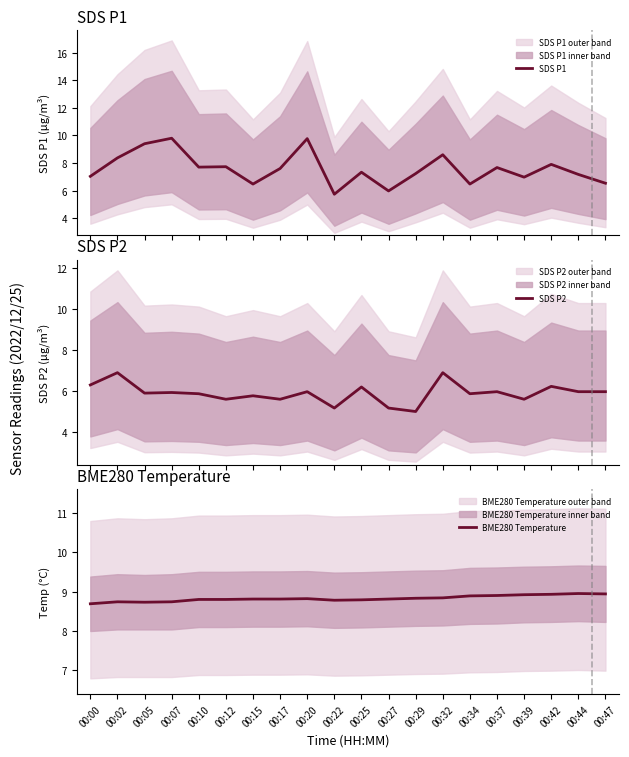

True or false: SDS P2 has a value of 6.9 at 00:02.

True